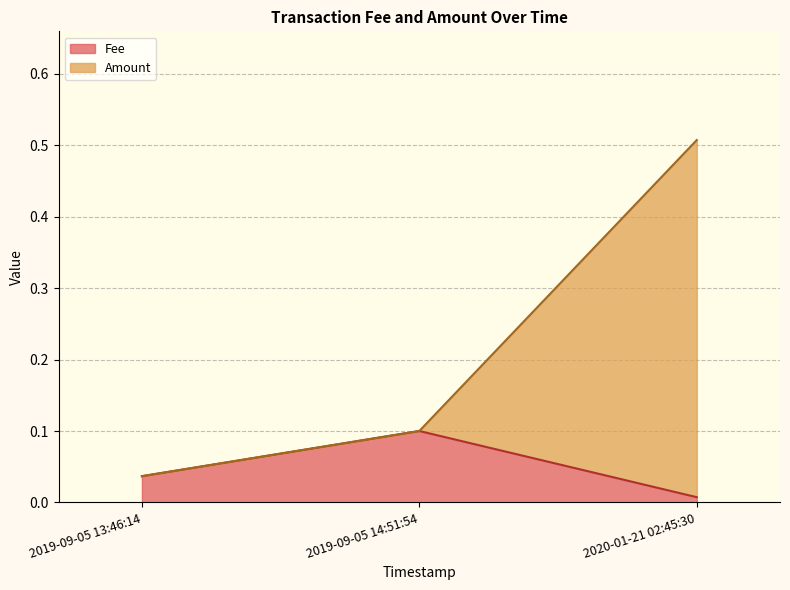

Reading left to right, what are all the values shown in this chart?

Fee: 0.0	0.1	0.0
Amount: 0.0	0.1	0.5